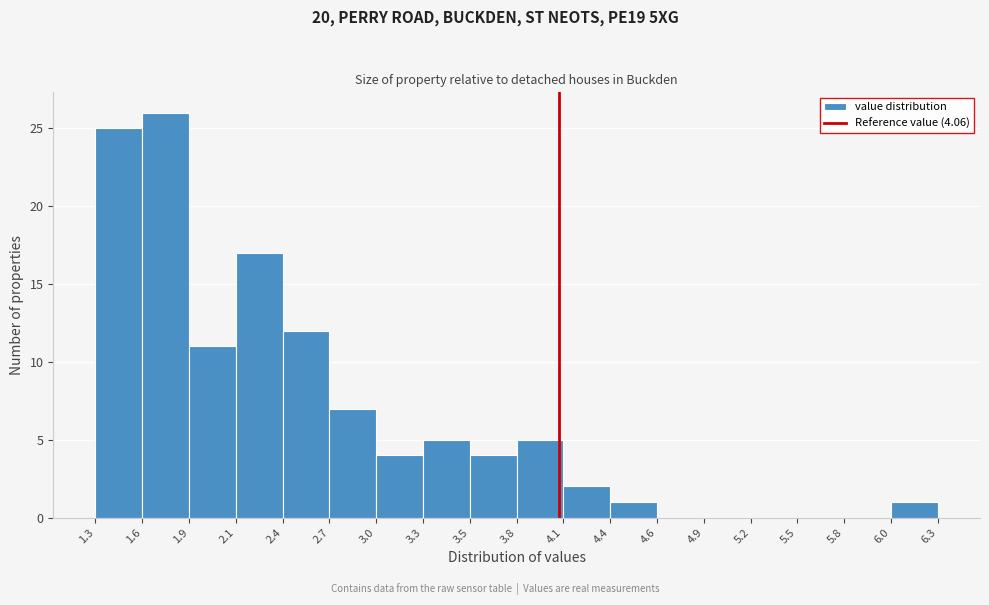

Reading left to right, transcribe this chart: for each bar, give the range it covers on the x-axis and its height. The values are not printed on the chart, so give them approximately, as read against the axis.

1.3 to 1.6: 25
1.6 to 1.9: 26
1.9 to 2.1: 11
2.1 to 2.4: 17
2.4 to 2.7: 12
2.7 to 3.0: 7
3.0 to 3.3: 4
3.3 to 3.5: 5
3.5 to 3.8: 4
3.8 to 4.1: 5
4.1 to 4.4: 2
4.4 to 4.6: 1
4.6 to 4.9: 0
4.9 to 5.2: 0
5.2 to 5.5: 0
5.5 to 5.8: 0
5.8 to 6.0: 0
6.0 to 6.3: 1